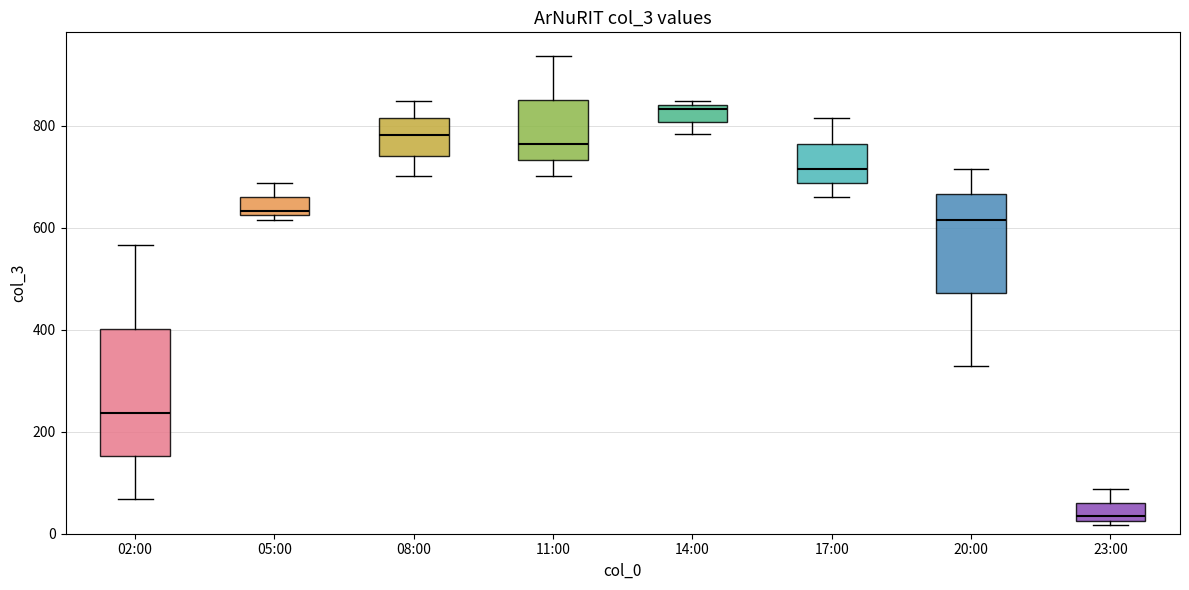

Where does the lower whisker of the box for 02:00 end on the y-axis? The values are not printed on the chart, so give them approximately, as read against the axis.

60